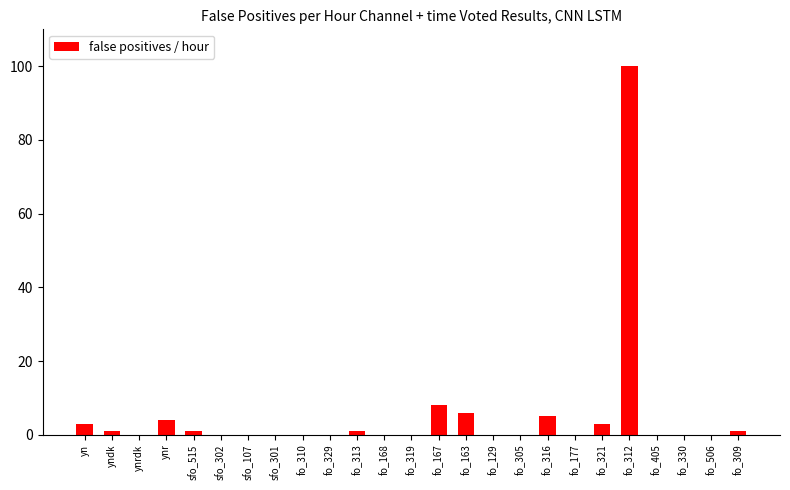

Reading left to right, list all the values displayed in this chart.

yn=3	yndk=1	ynrdk=0	ynr=4	sfo_515=1	sfo_302=0	sfo_107=0	sfo_301=0	fo_310=0	fo_329=0	fo_313=1	fo_168=0	fo_319=0	fo_167=8	fo_163=6	fo_129=0	fo_305=0	fo_316=5	fo_177=0	fo_321=3	fo_312=100	fo_405=0	fo_330=0	fo_506=0	fo_309=1